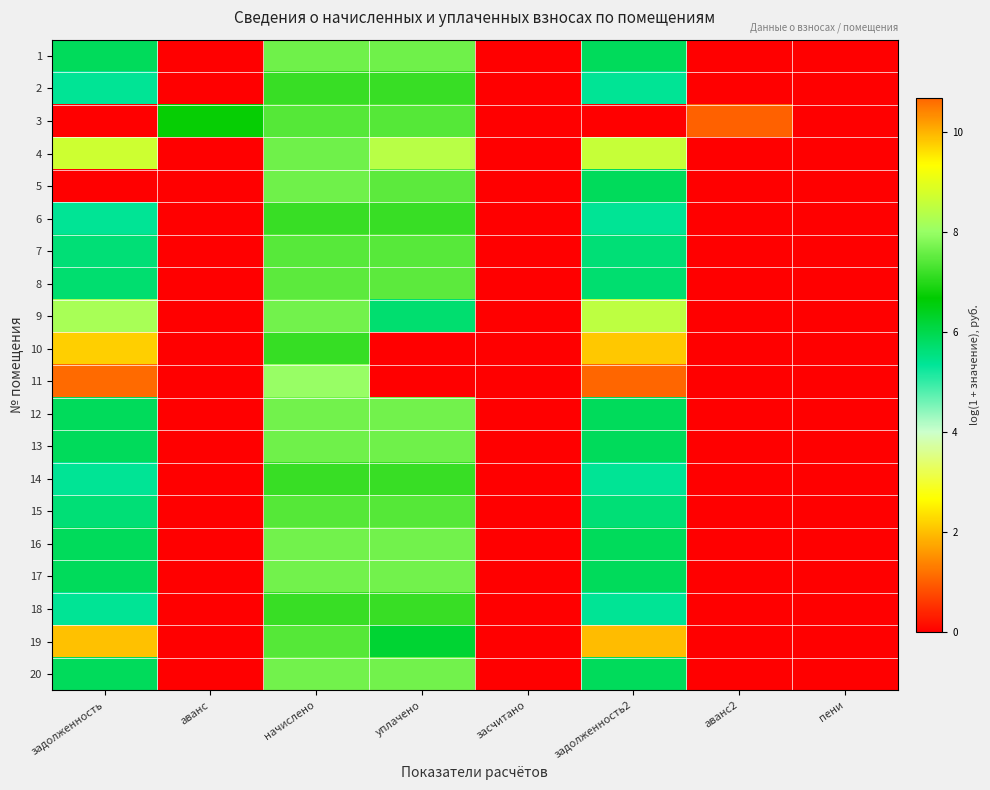

Between засчитано and задолженность2, which series saw the biggest shift?

11